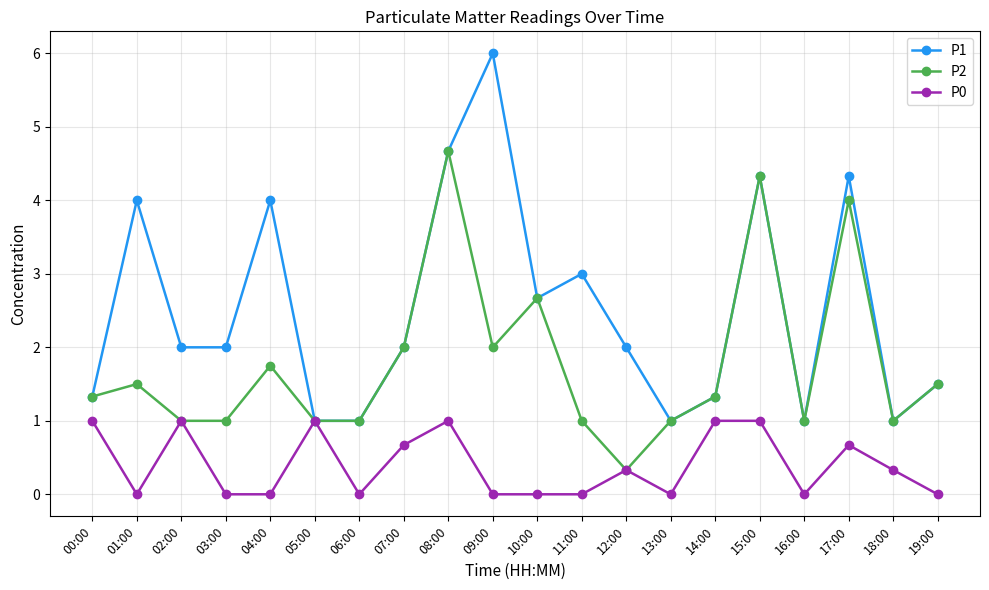

At which category does P0 reach its first local valley?

01:00